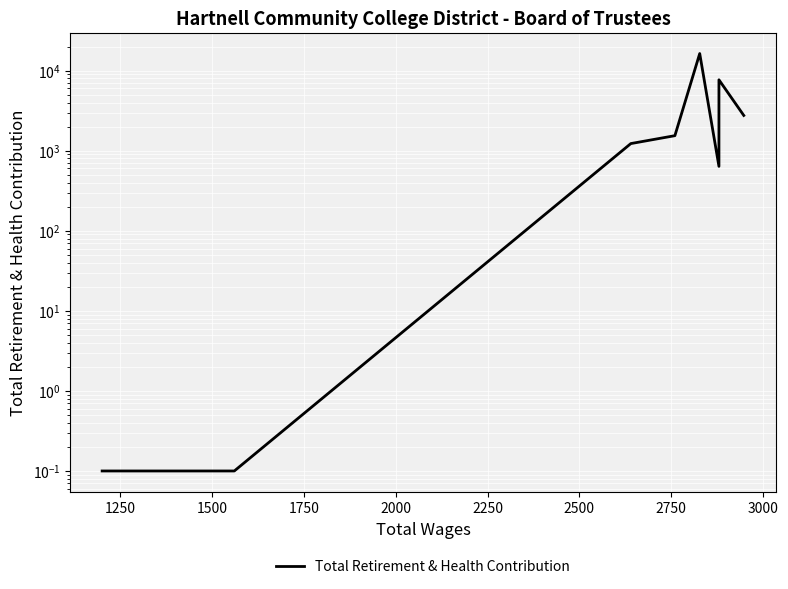

How many points are higher than both their immediate neighbors (excluding endpoints)?

2